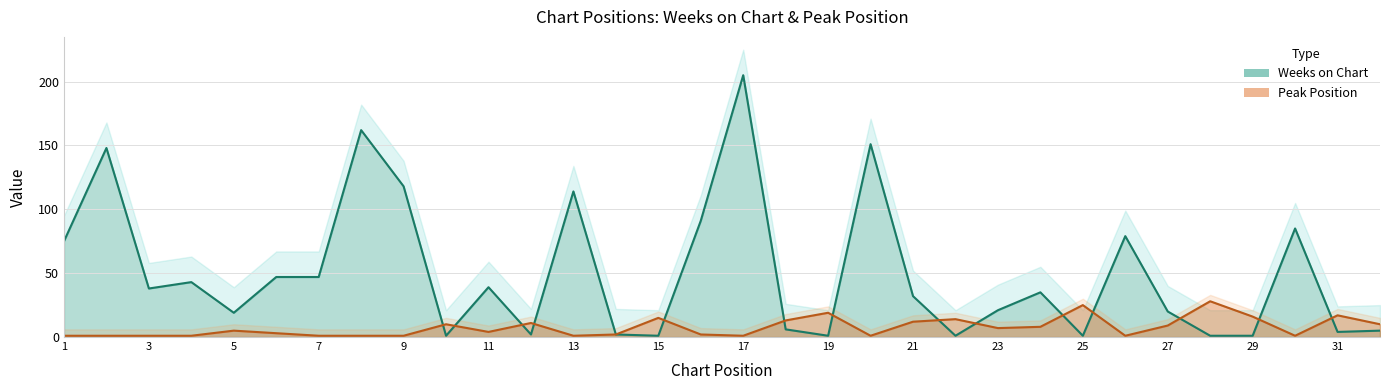

What is the difference between the highest and lowest values at 6?

44